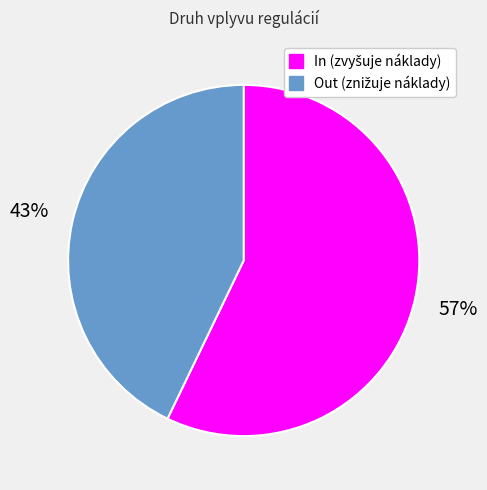

How many slices are in this pie chart?

2